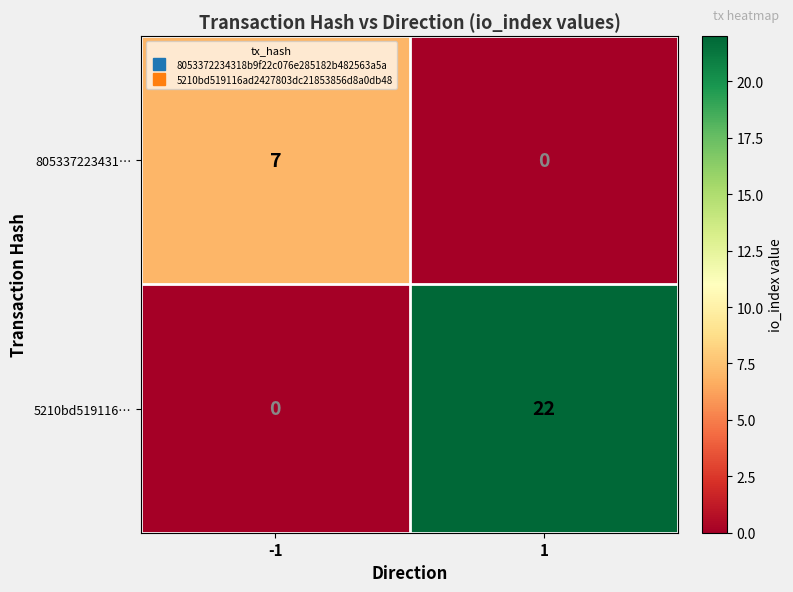

Is it true that 5210bd519116… equals -11 at -1?

False